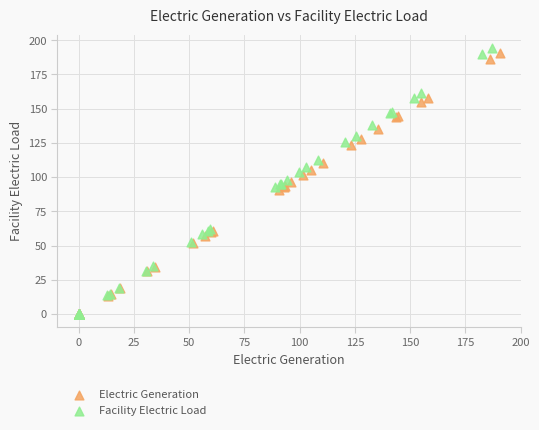

Which series has the widest spread of Y values?

Facility Electric Load